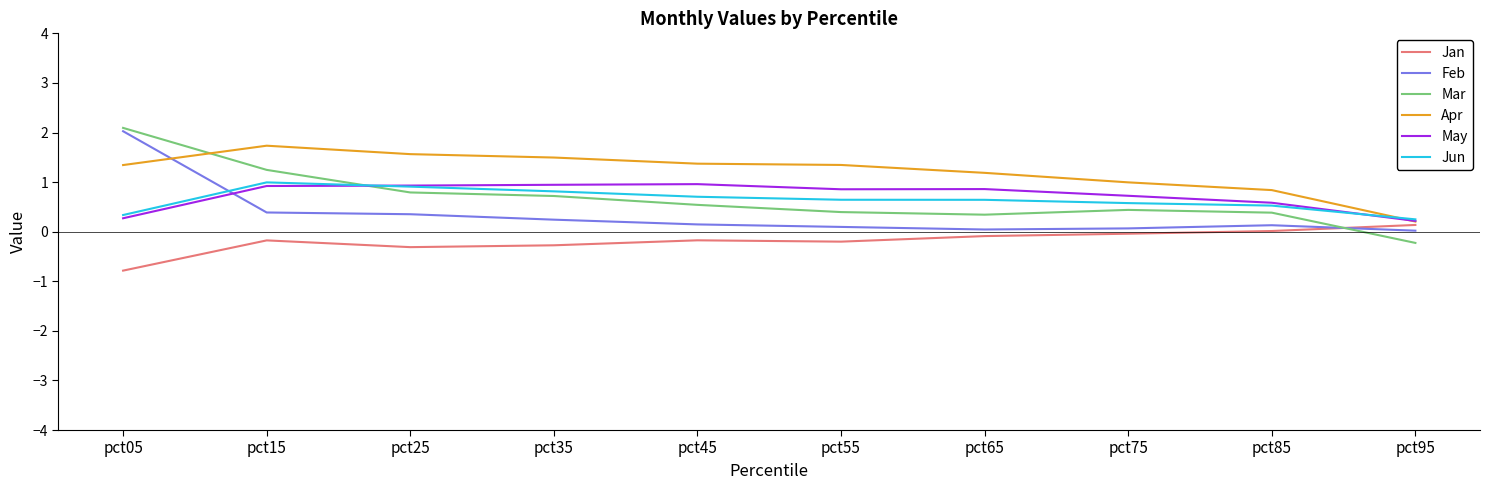

True or false: Mar and Jun cross at least once.

True